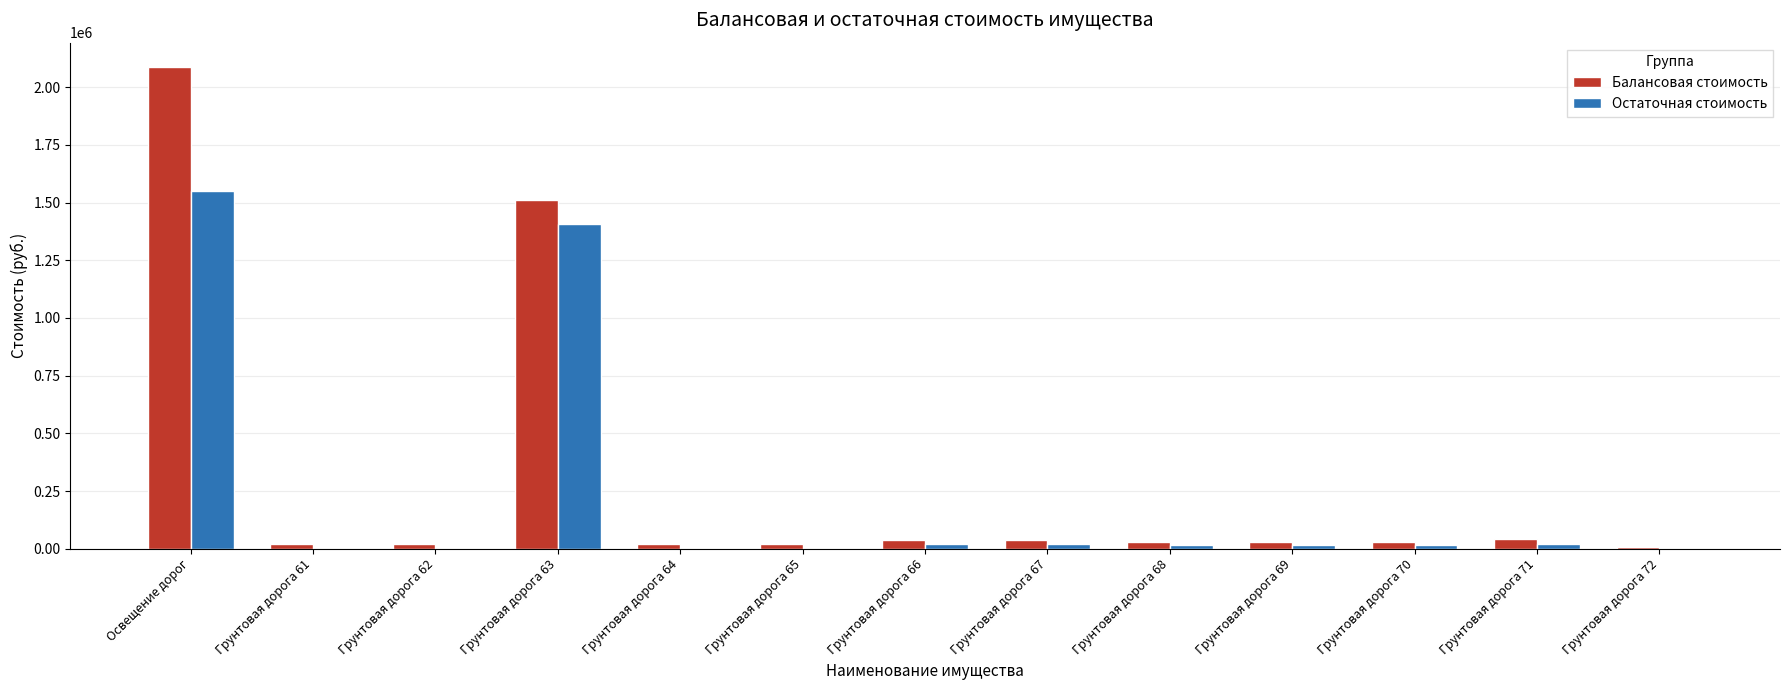

What is the greatest value displayed?

2088672.5